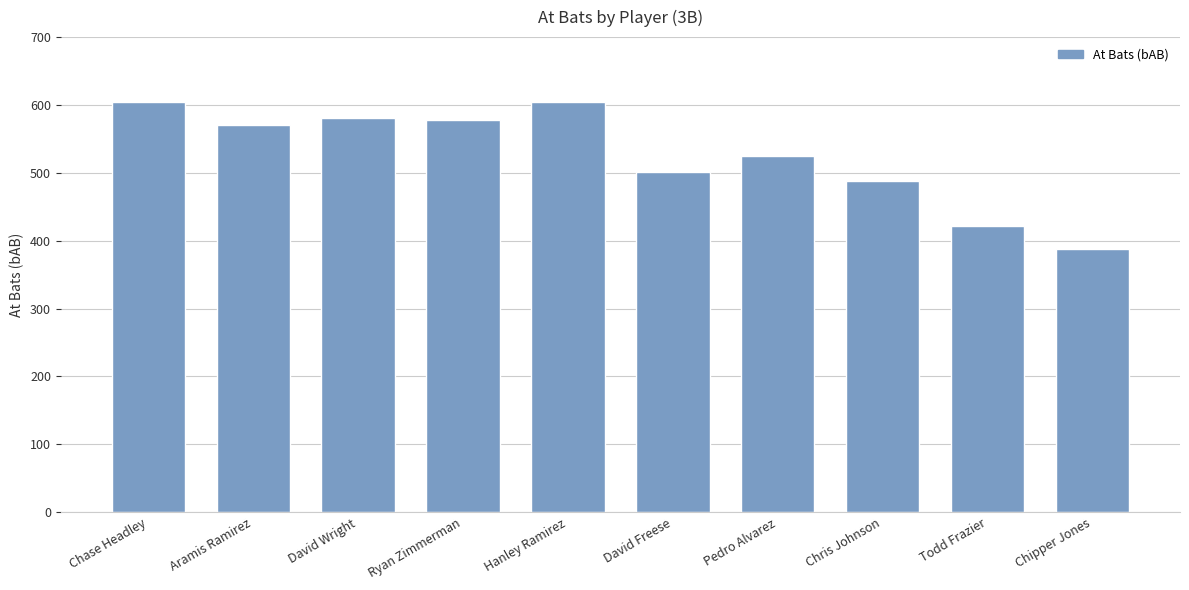

What is the ratio of the value at Hanley Ramirez to the value at Chris Johnson?

1.2